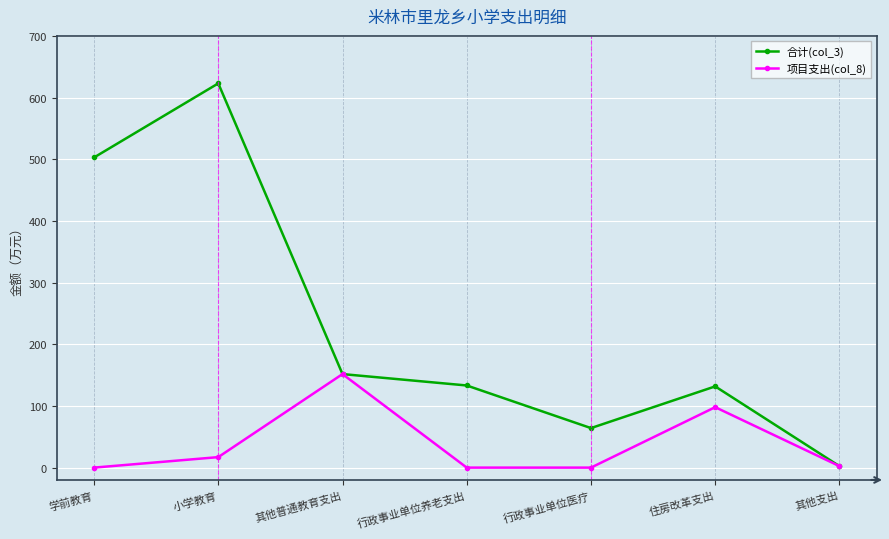

List the series in order of their peak value, highest first.

合计(col_3), 项目支出(col_8)